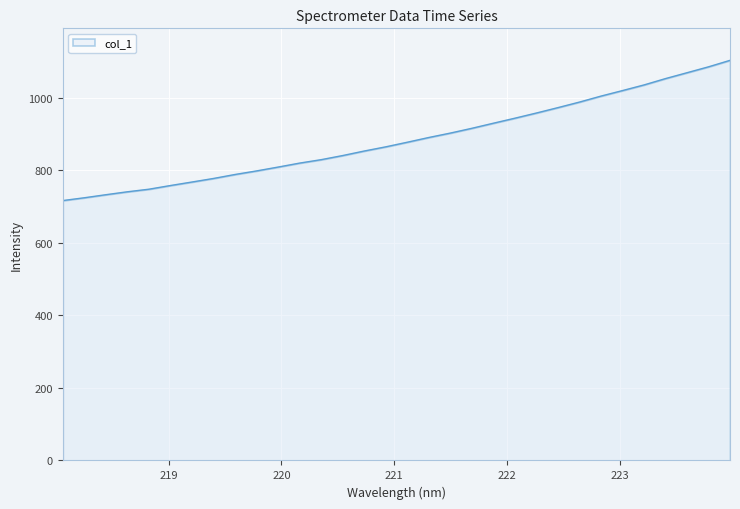

What is the greatest value displayed?

1102.4